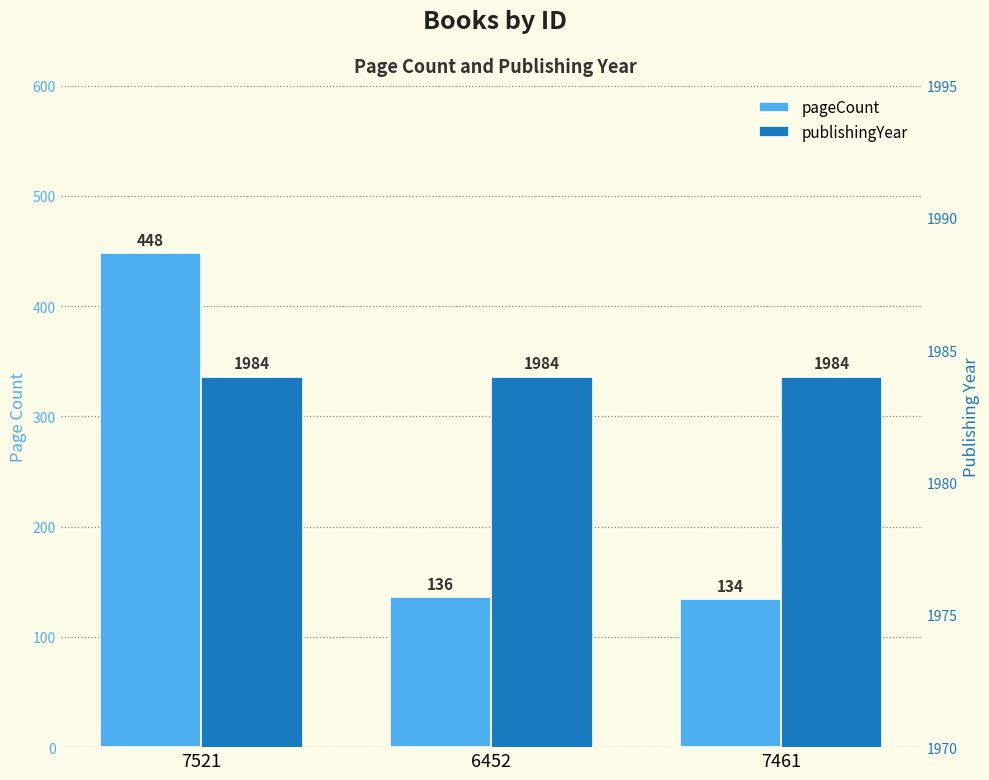

True or false: publishingYear has a value of 2952 at 7521.

False